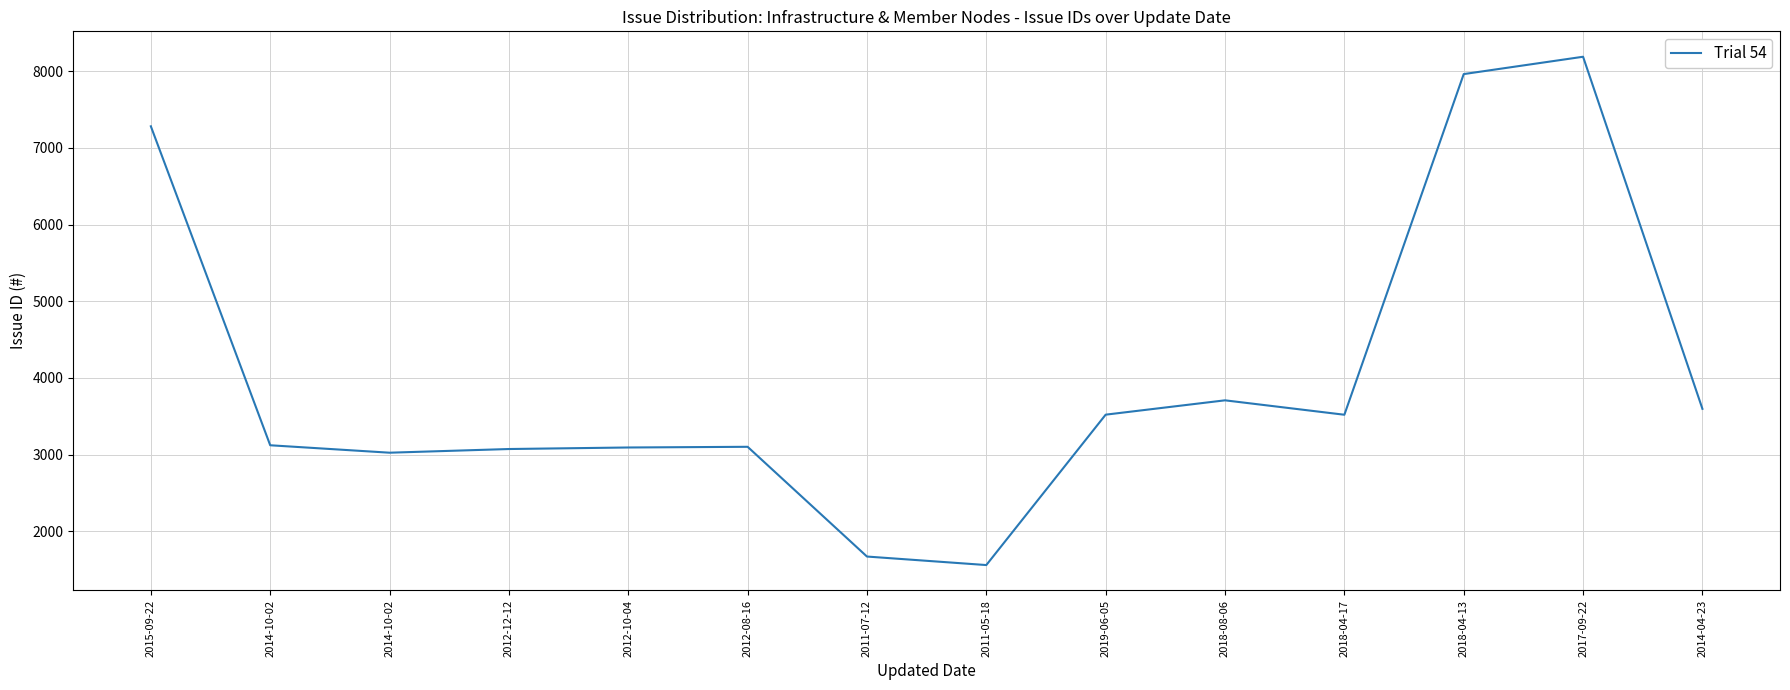

What is the average value?

4030